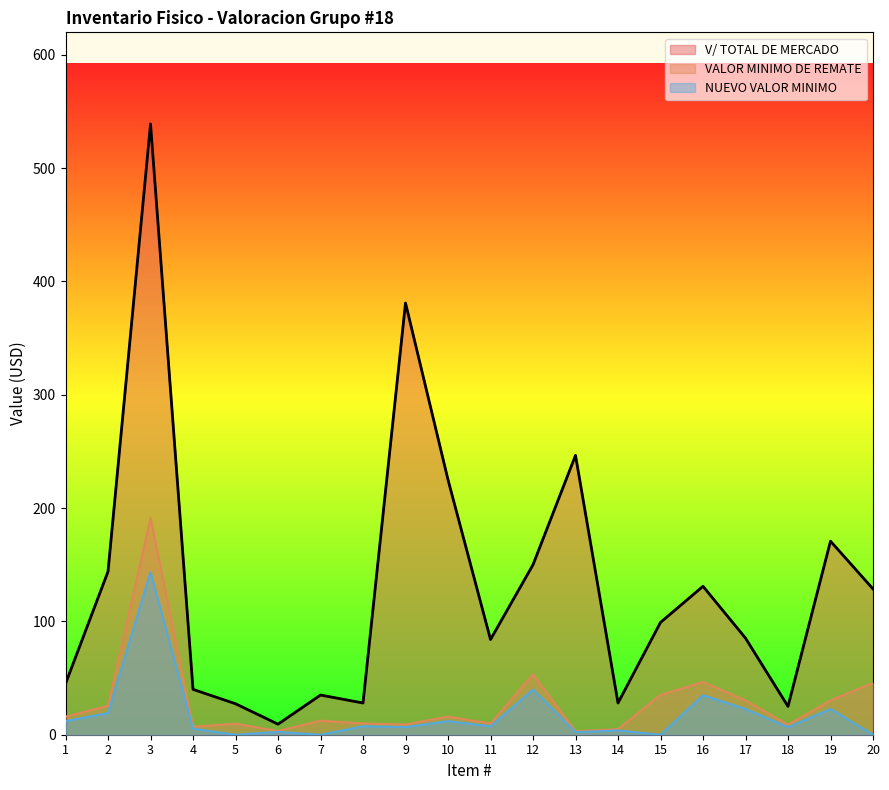

How many values in the V/ TOTAL DE MERCADO series exceed 99?

10